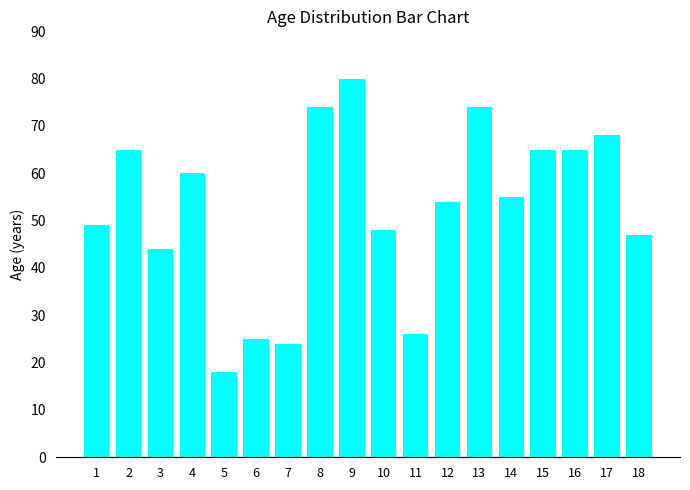

What value does the data have at 5, to the nearest 5?

20